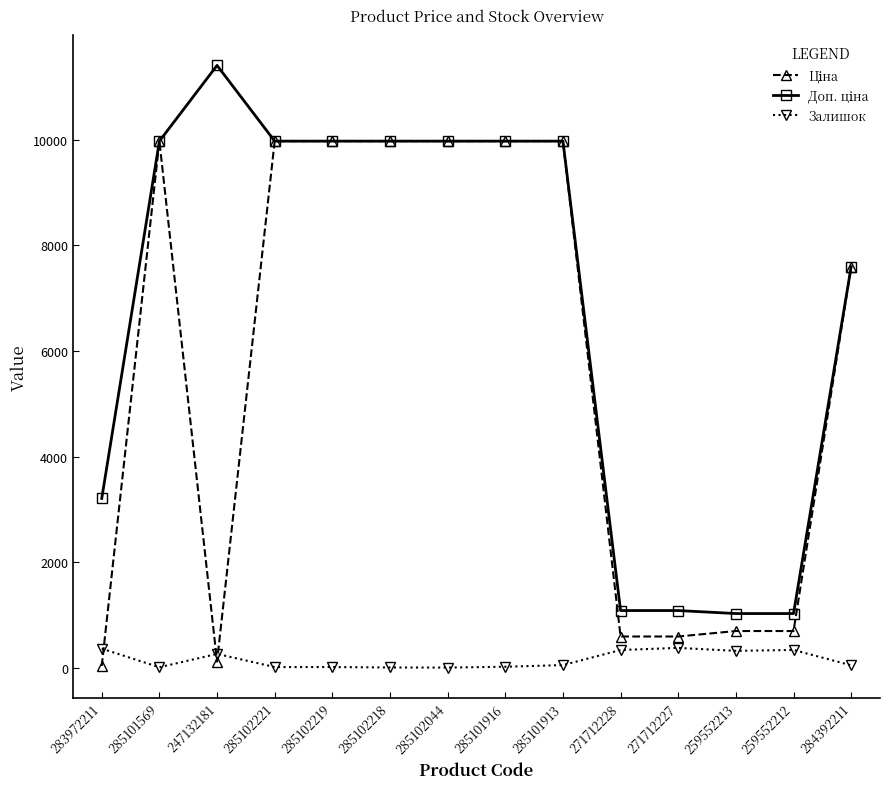

What is the value of the Залишок point at the 12th from the left?

318.0